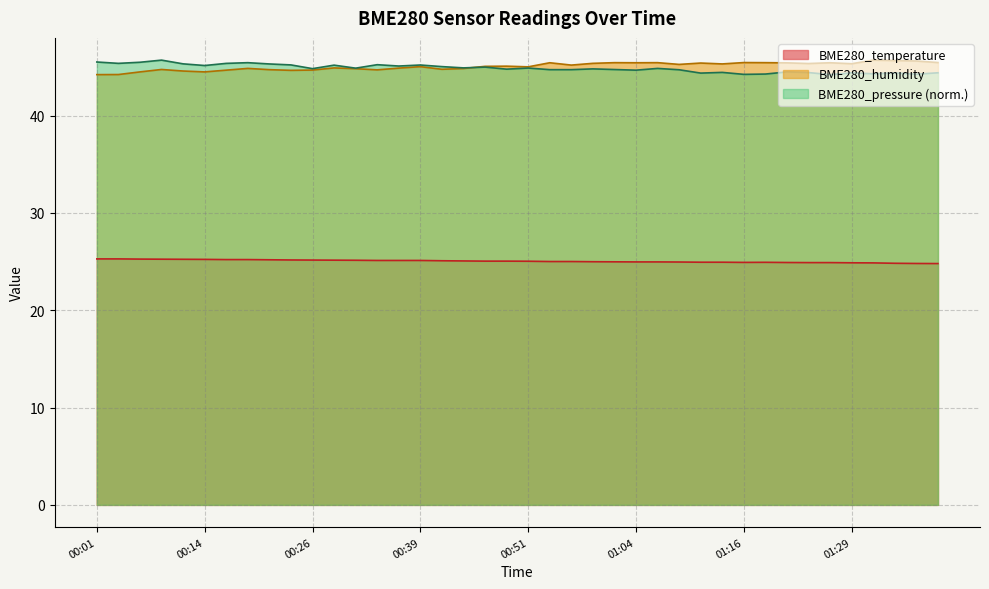

Reading left to right, extract all data points from this chart.

BME280_temperature: 25.3	25.3	25.2	25.2	25.2	25.2	25.2	25.2	25.2	25.2	25.1	25.1	25.1	25.1	25.1	25.1	25.1	25.1	25.0	25.0	25.0	25.0	25.0	25.0	25.0	25.0	25.0	24.9	24.9	24.9	24.9	24.9	24.9	24.9	24.9	24.9	24.9	24.8	24.8	24.8
BME280_humidity: 44.2	44.2	44.5	44.7	44.6	44.5	44.7	44.8	44.7	44.6	44.7	44.9	44.8	44.7	44.9	45.0	44.8	44.8	45.0	45.1	45.0	45.4	45.2	45.4	45.4	45.4	45.4	45.2	45.4	45.3	45.4	45.4	45.4	45.3	45.4	45.3	45.7	45.6	45.6	45.4
BME280_pressure_kPa: 45.5	45.4	45.5	45.7	45.3	45.1	45.4	45.4	45.3	45.2	44.8	45.2	44.9	45.2	45.1	45.2	45.0	44.9	45.0	44.8	44.9	44.7	44.7	44.8	44.7	44.7	44.8	44.7	44.4	44.4	44.2	44.3	44.5	44.4	44.2	44.4	44.3	44.4	44.2	44.4